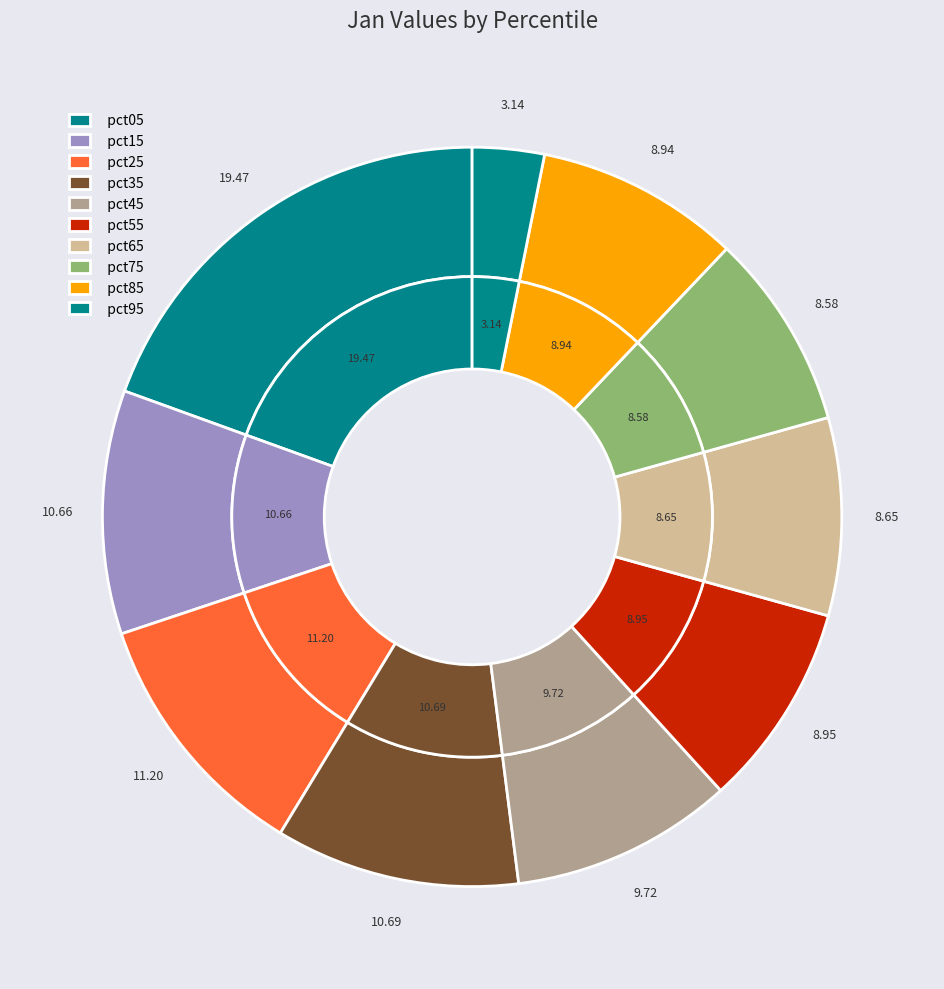

True or false: pct95 accounts for 3% of the total.

True